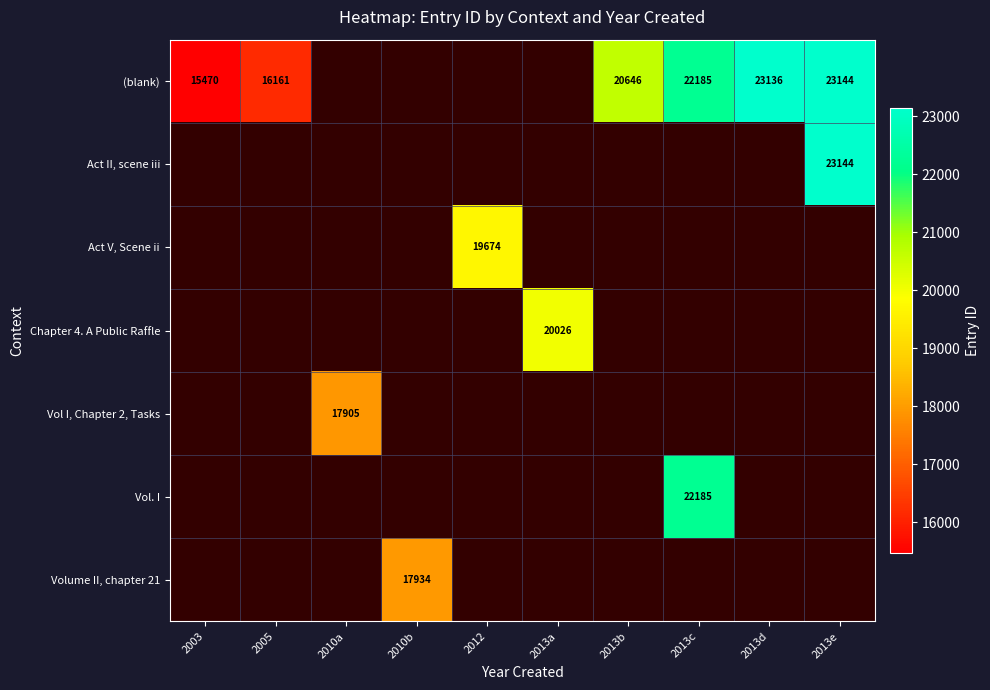

Which label corresponds to the largest value in the chart?

2013e